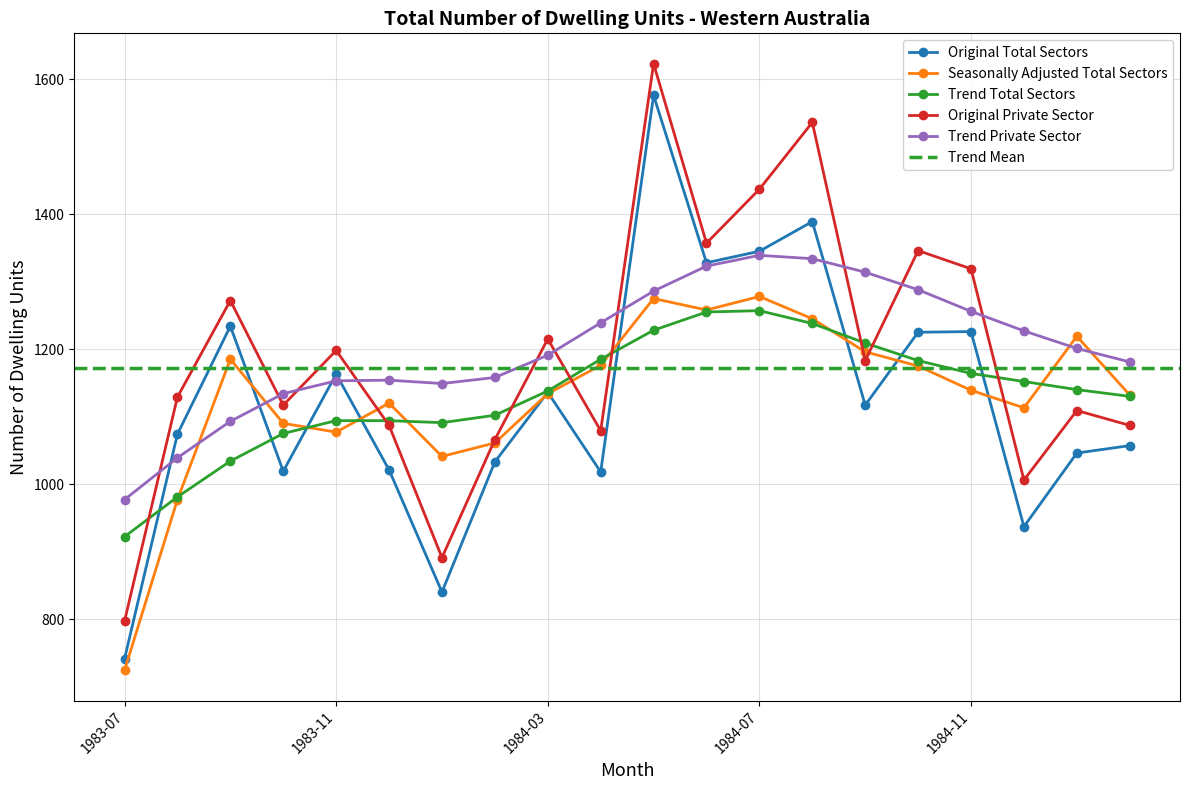

What is the label of the 8th point from the left?

1984-02